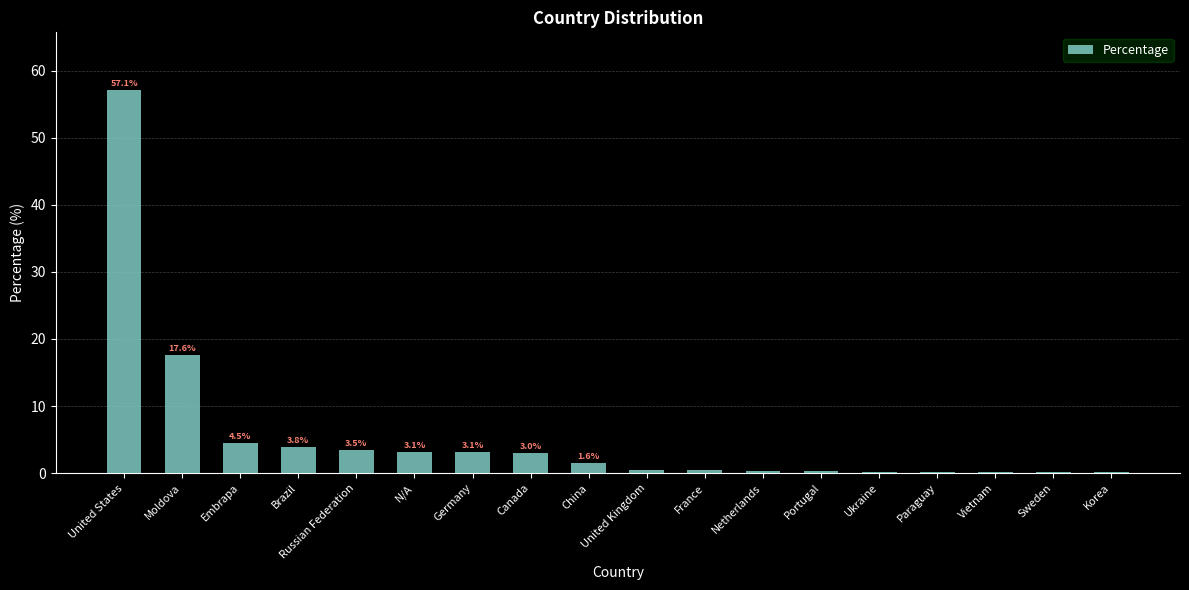

Is it true that the value at Canada is 3.0?

True